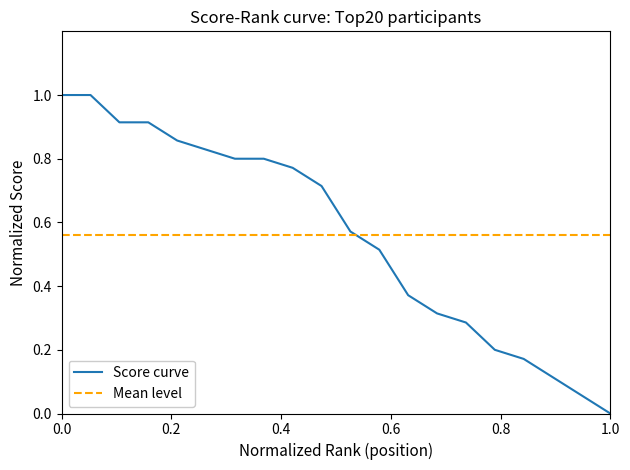

Between 2 and 18, which is larger?

2